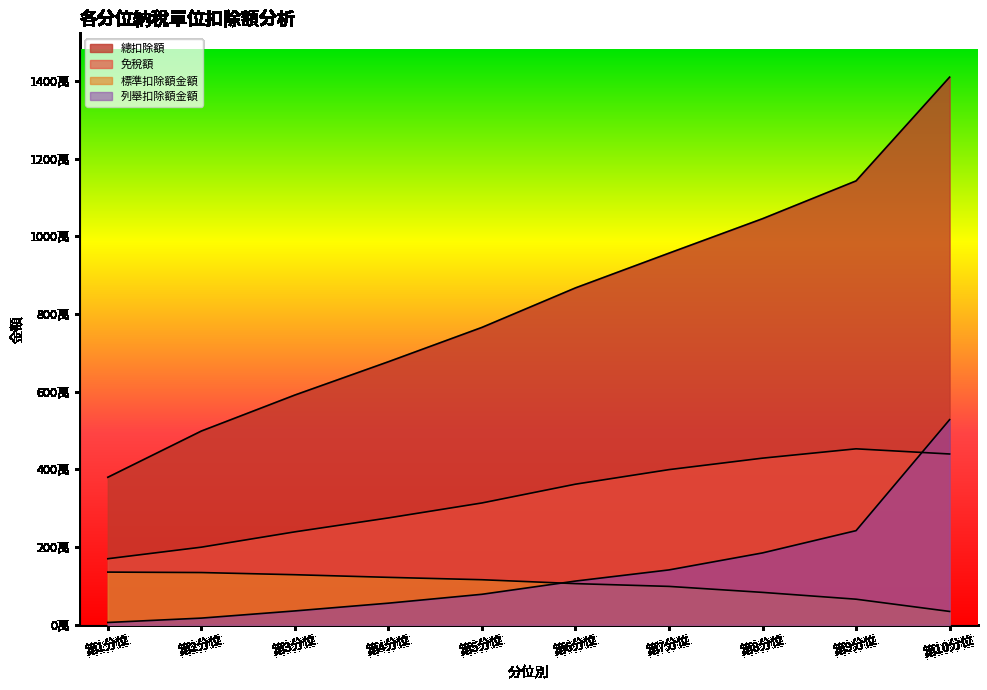

What is the label of the 9th point from the right?

第2分位